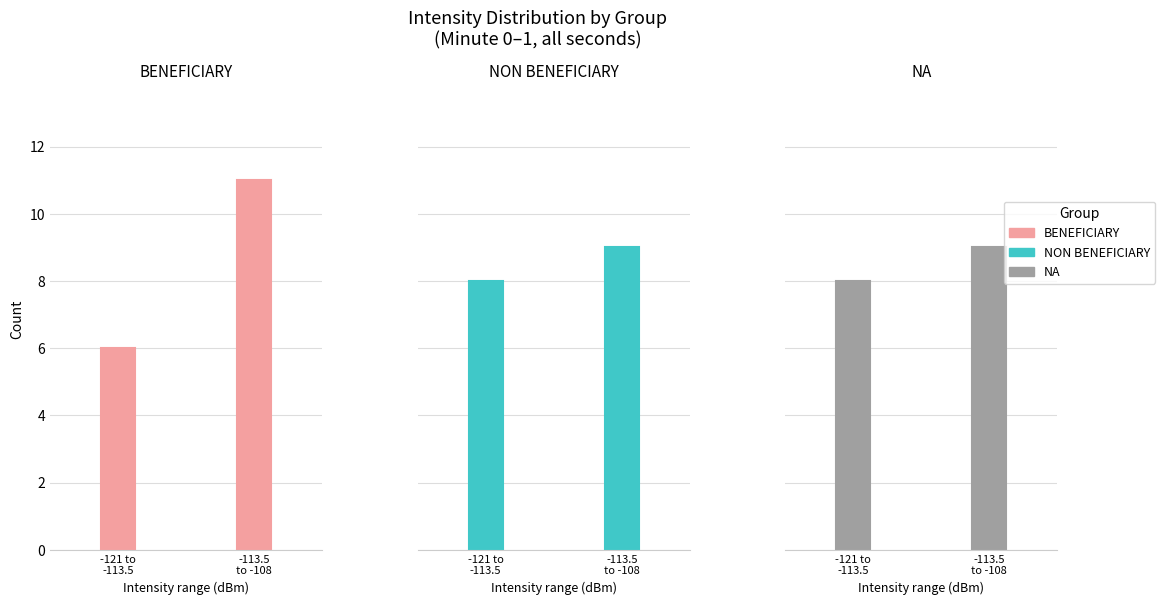

At which label is BENEFICIARY closest to 8?

-121 to
-113.5